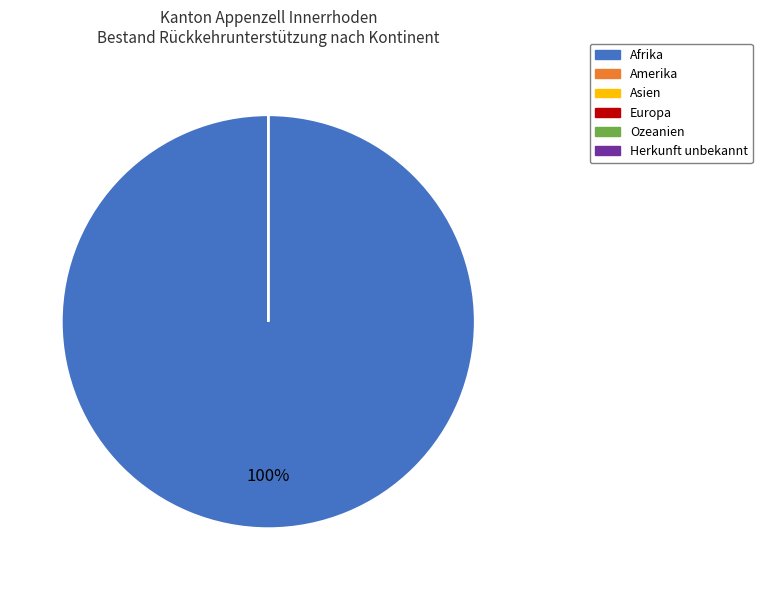

What percentage is the Afrika slice, to the nearest percent?

100%